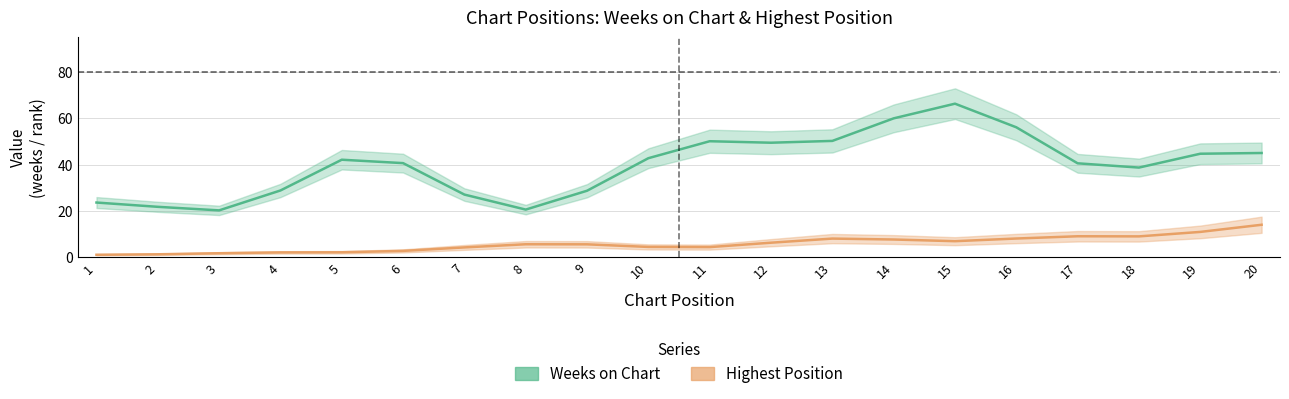

At which category does Highest Position reach its first local valley?

11